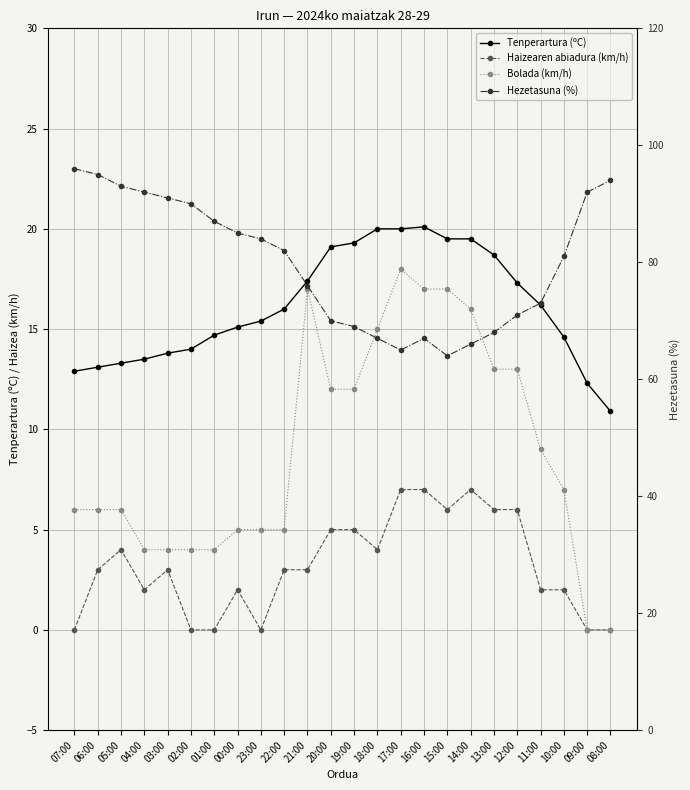

What is the value of the Tenperartura (ºC) point at the 12th from the left?

19.1